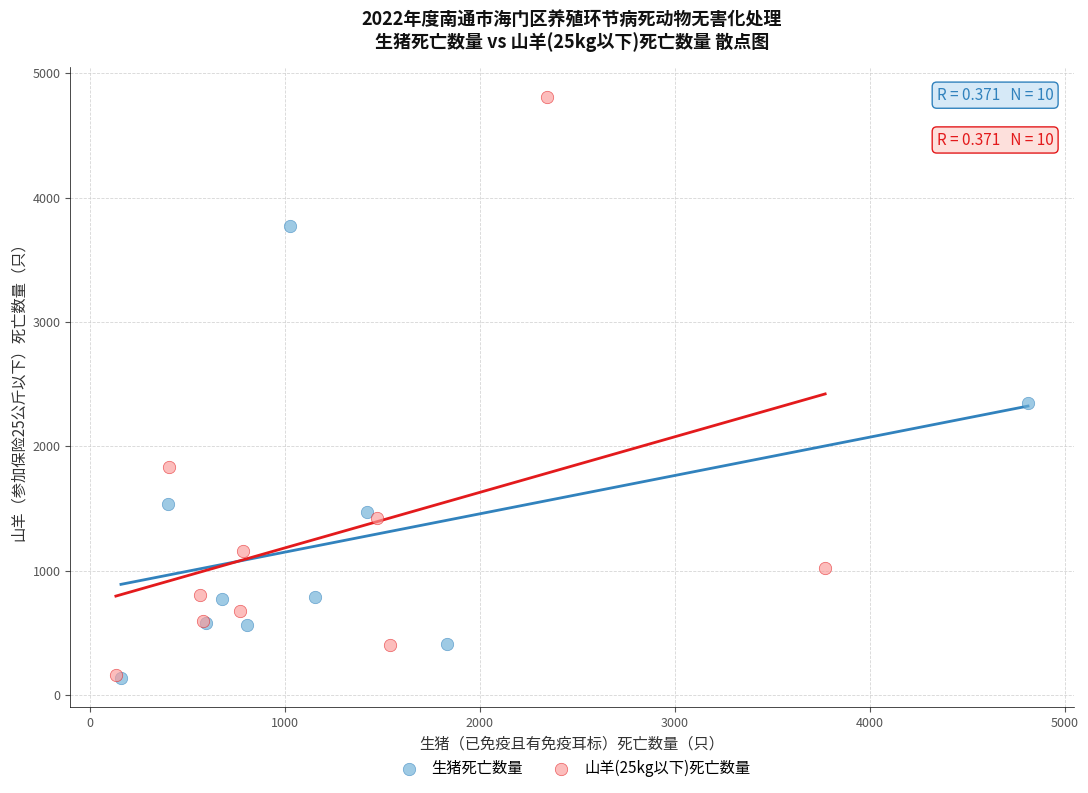

Which series reaches the maximum Y coordinate?

山羊(25kg以下)死亡数量